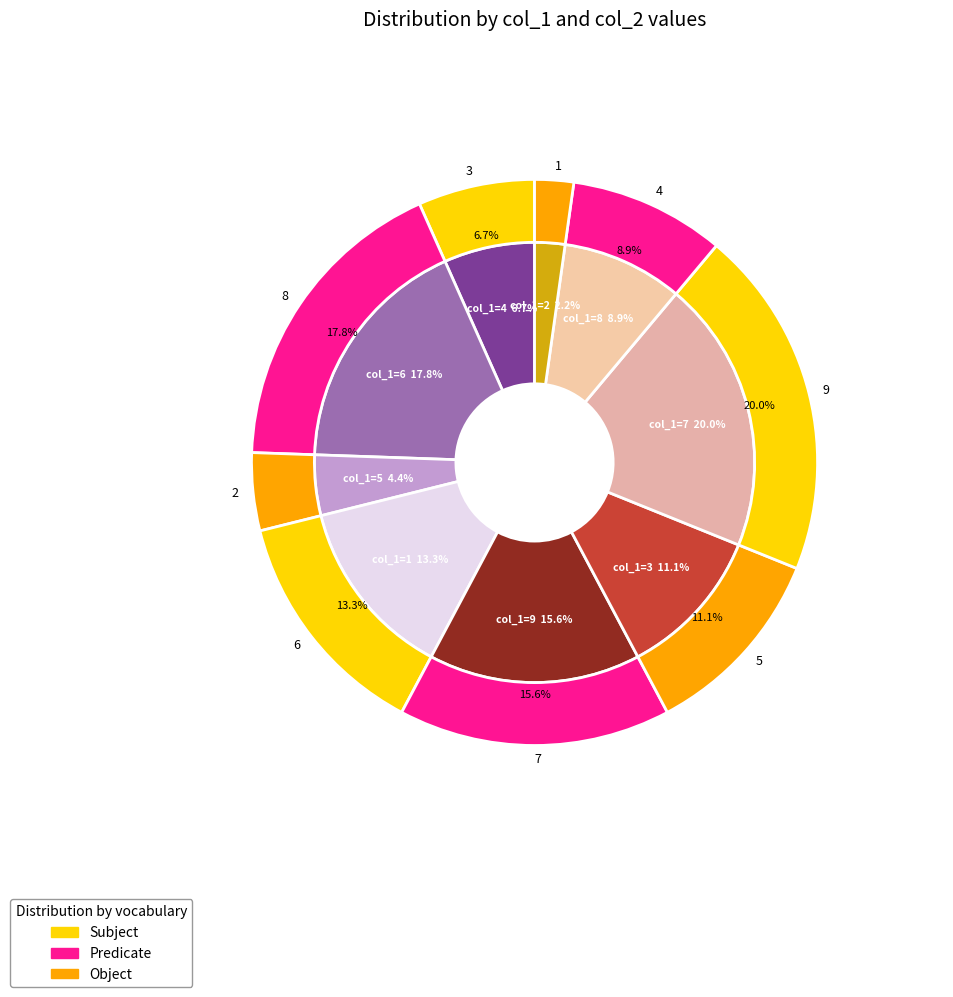

Is the sum of 5 and 6 greater than half?

No